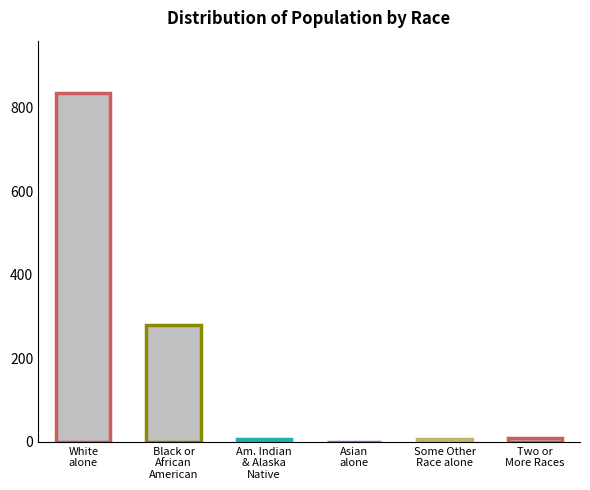

Are the bars horizontal?

No